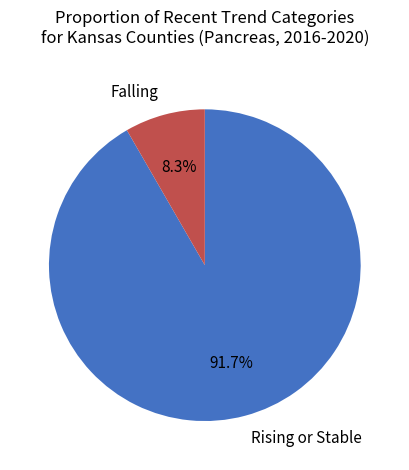

Approximately how many times larger is the value at Rising or Stable compared to Falling?

11.0